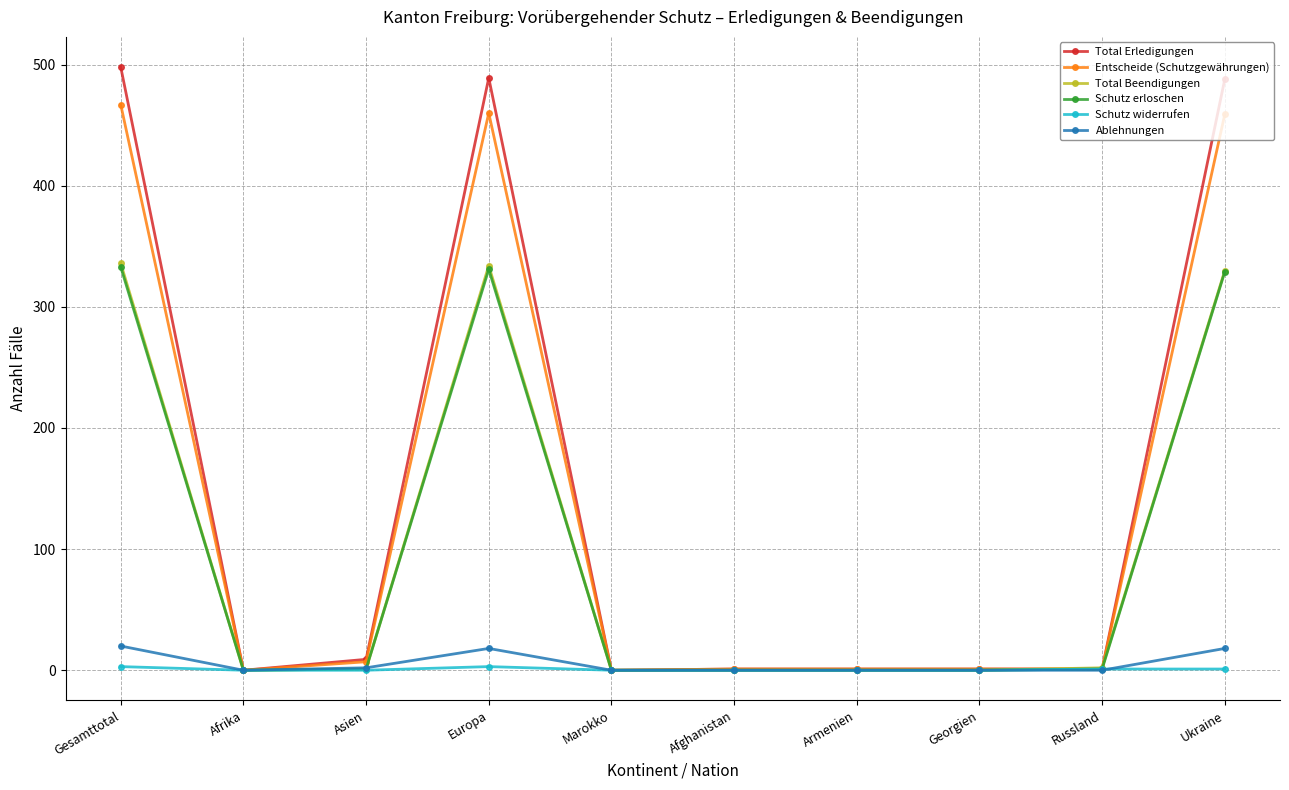

What is the maximum value for Entscheide (Schutzgewährungen)?

467